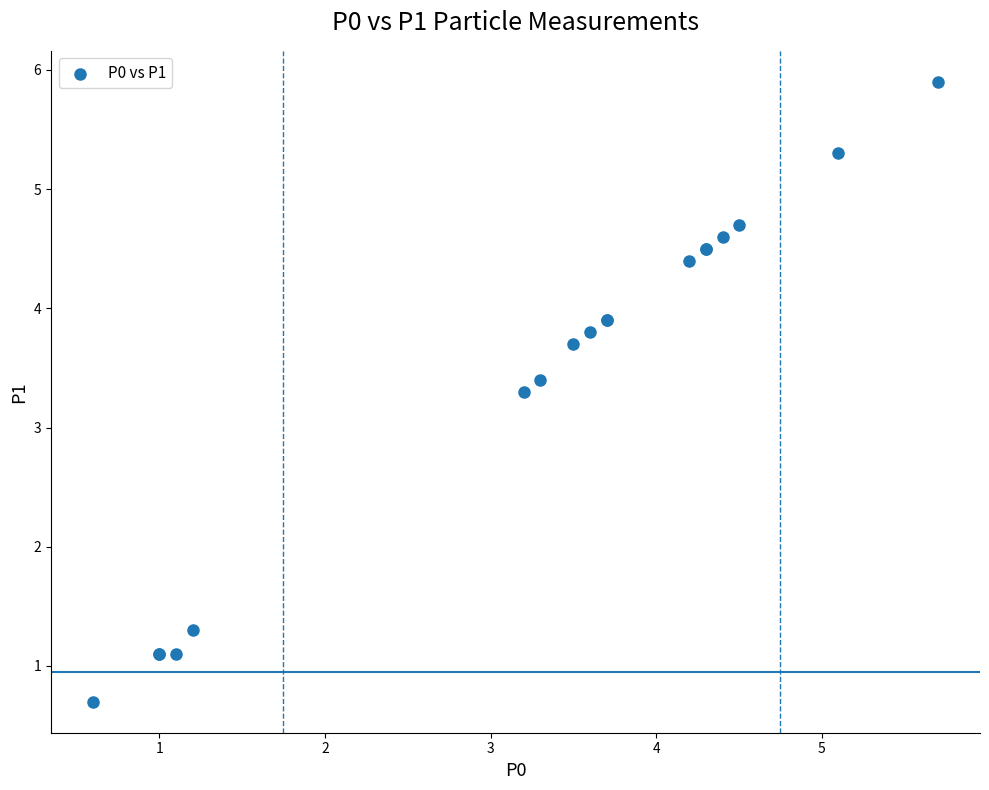

What Y value in the scatter plot is closest to 3?

3.3